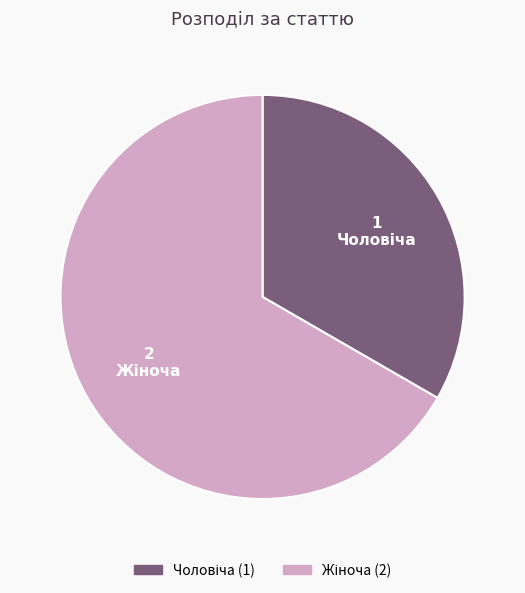

Is there a majority slice in this chart?

Yes